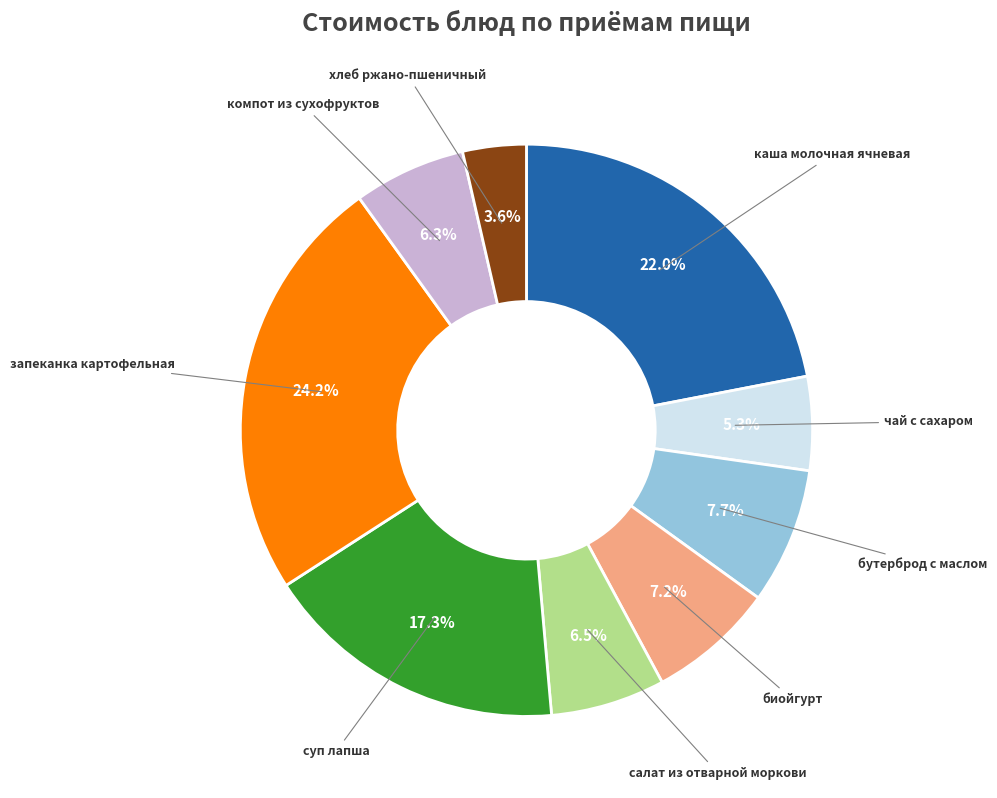

Is there any slice that represents more than half of the pie?

No